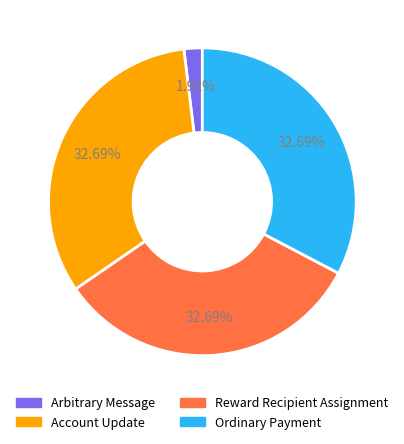

True or false: Reward Recipient Assignment accounts for 33% of the total.

True